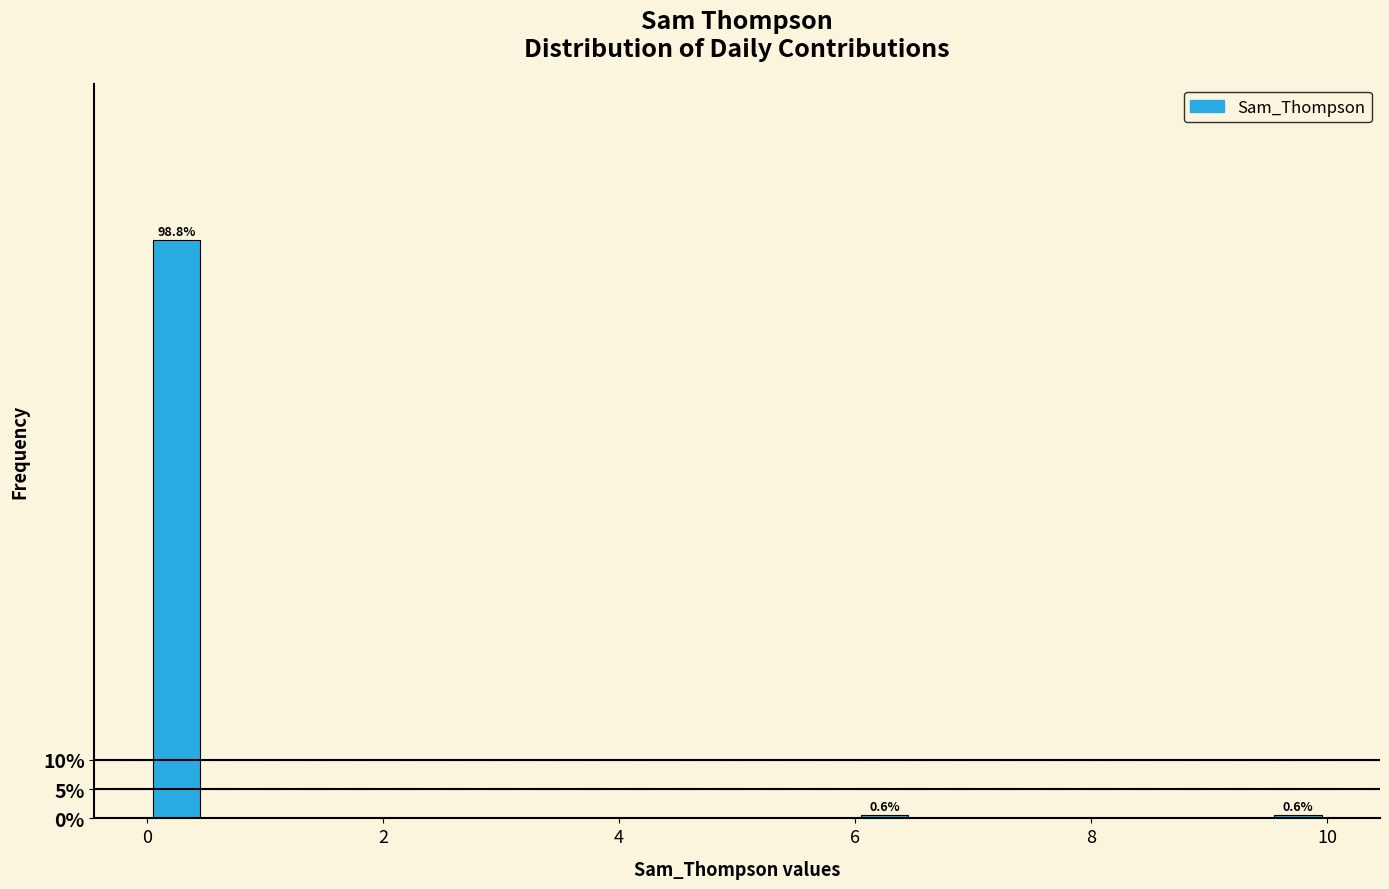

Around what value on the x-axis is the tallest bar? Give the approximate position of its centre, as read against the axis.

0.2